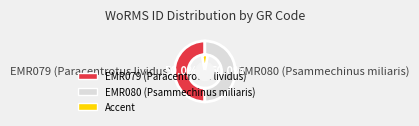

How many segments does this pie chart have?

2